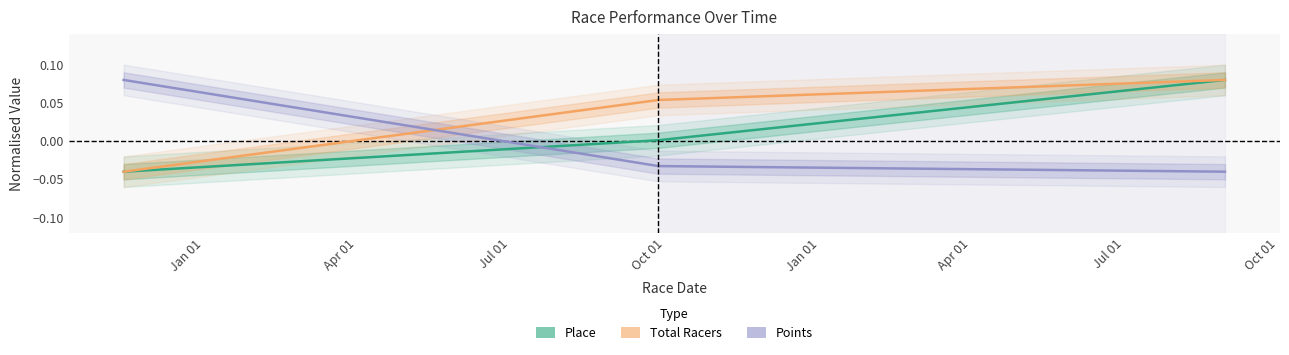

What is the spread (max minus min) of values at Jan 01?

0.1